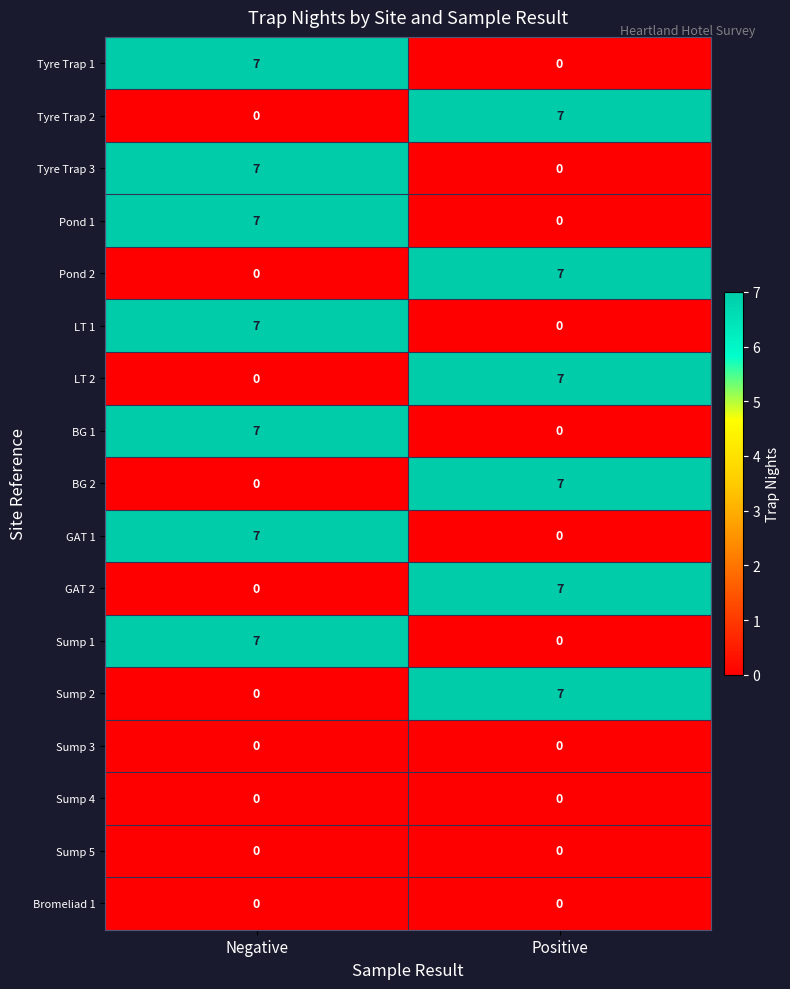

What is the average value of the LT 1 series?

4